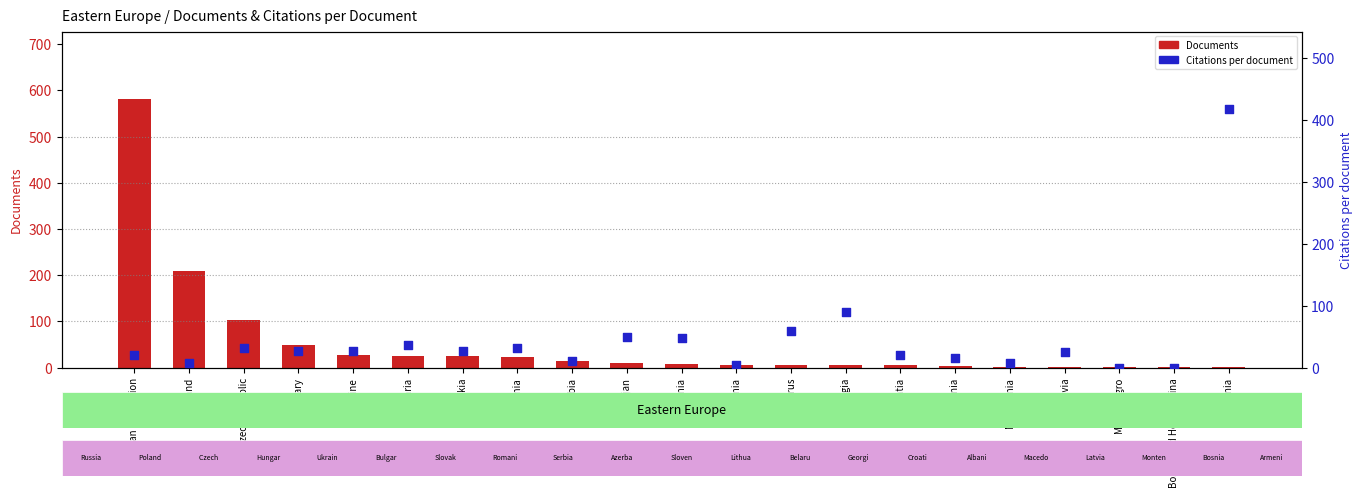

At which category is the sum across all series the highest?

Russian Federation